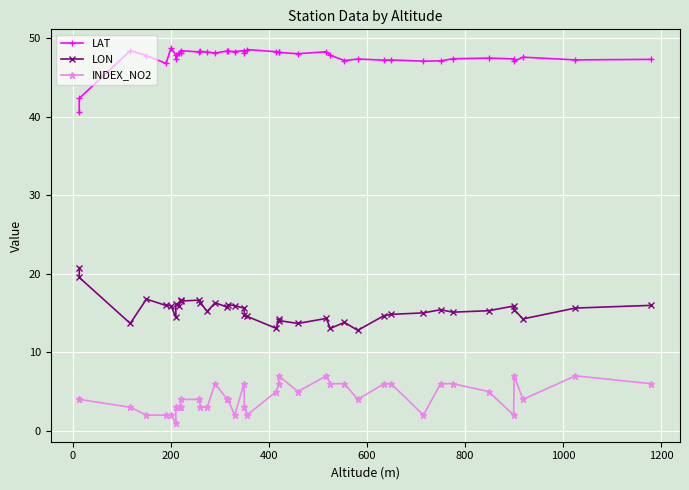

What is the maximum value for LON?

20.8